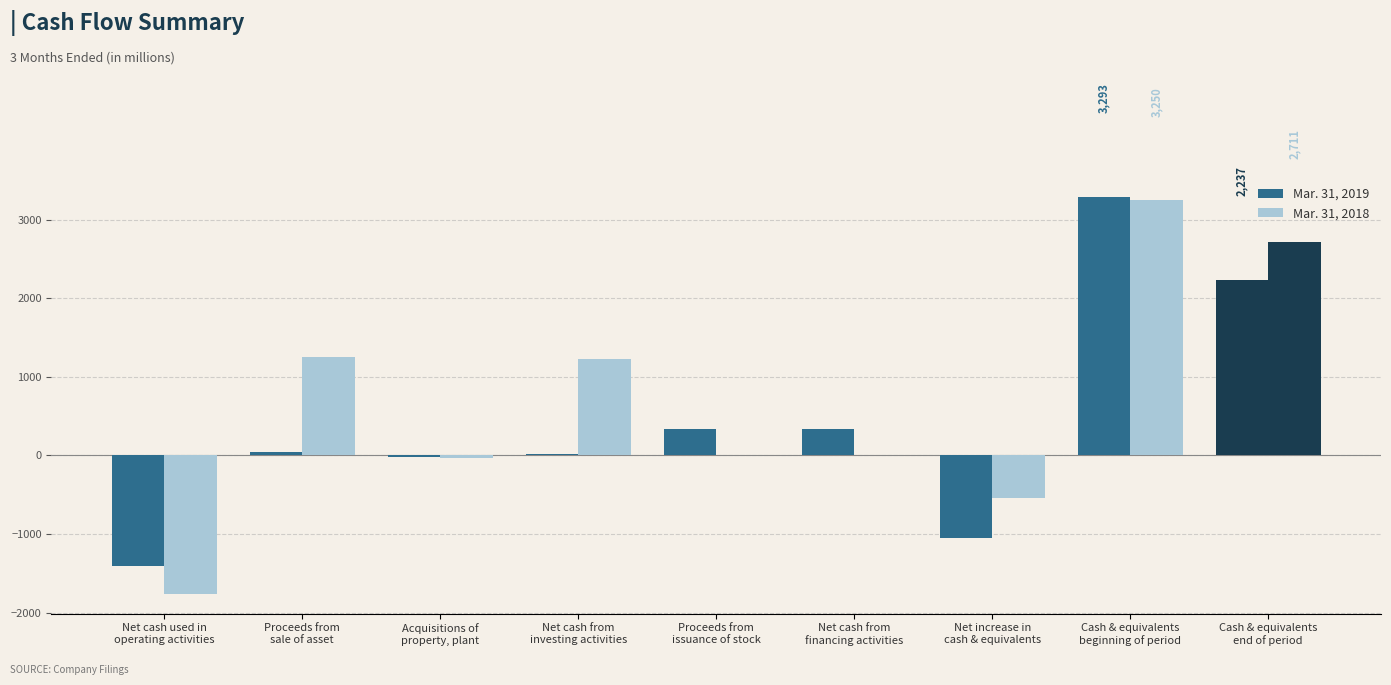

Is it true that Mar. 31, 2019 equals 39 at Proceeds from
sale of asset?

True